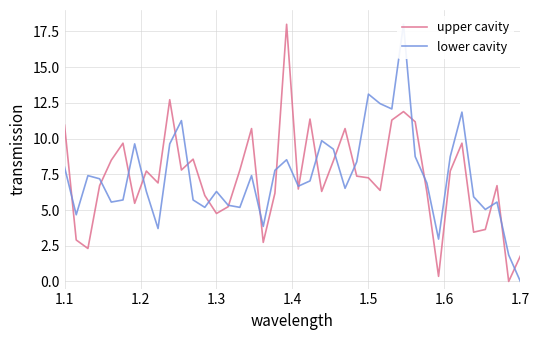

True or false: lower cavity has a value of 9.3 at 21.

False